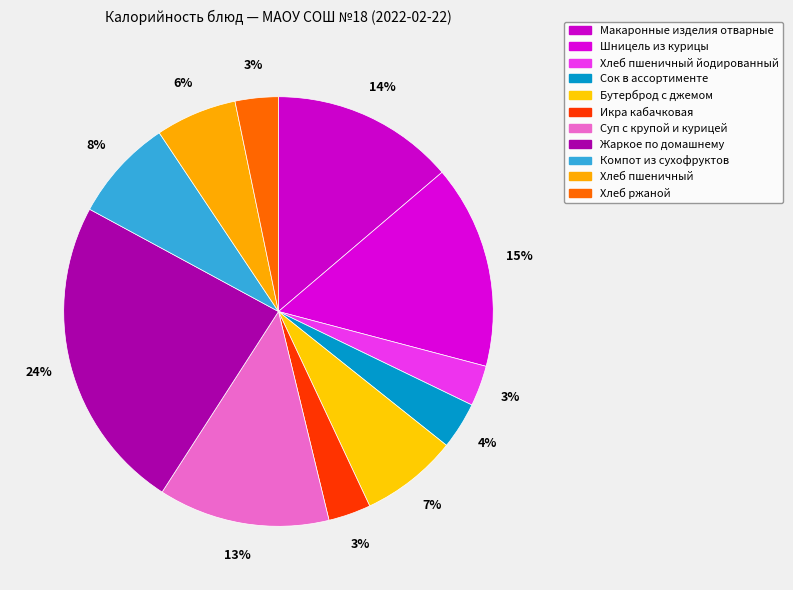

Which has a higher value, Компот из сухофруктов or Суп с крупой и курицей?

Суп с крупой и курицей